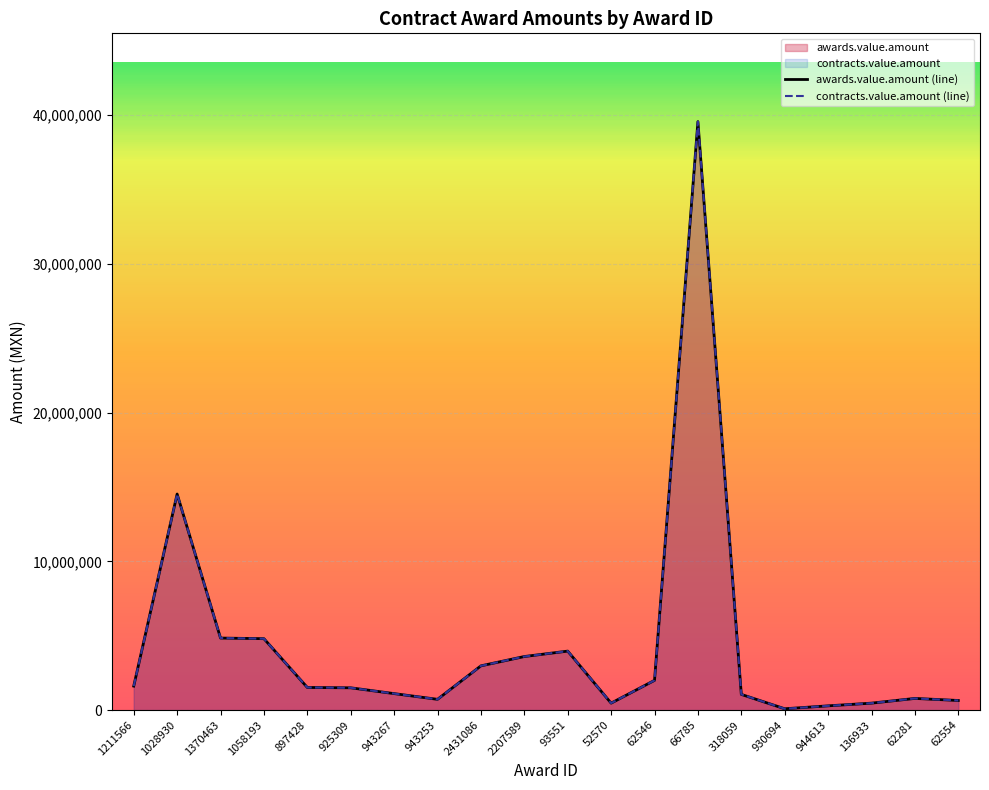

At which label is awards.value.amount closest to 19826906?

1028930